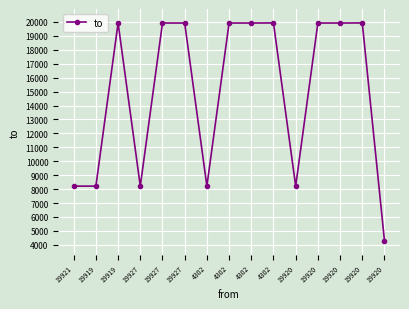

Which category has the highest value across all series?

4302